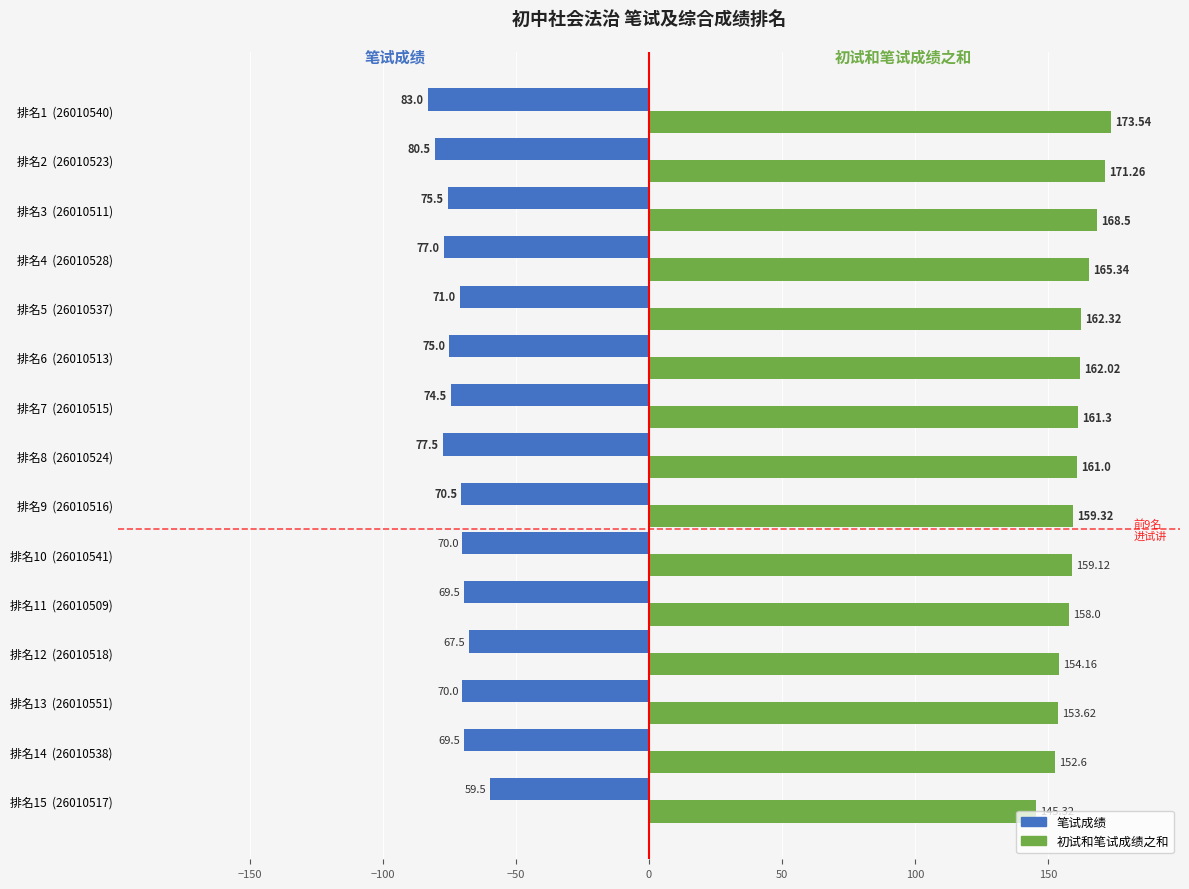

What is the minimum value for 初试和笔试成绩之和?

145.3